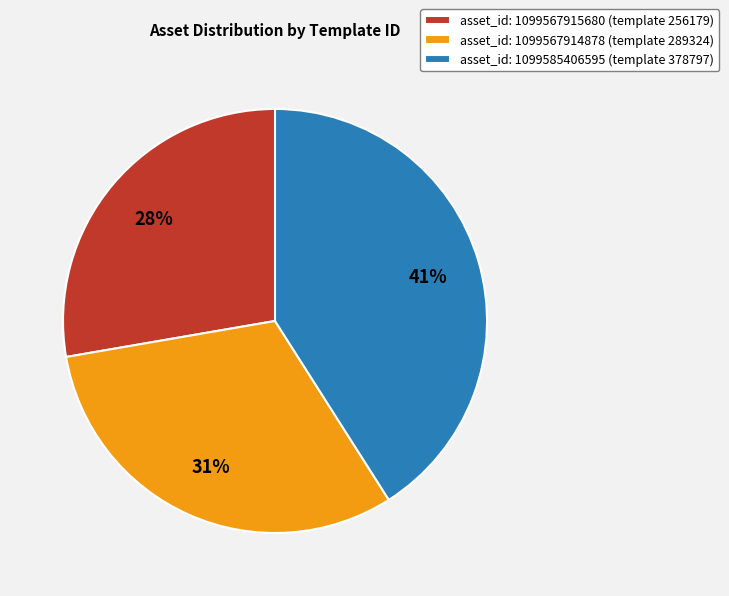

Between asset_id: 1099567915680 (template 256179) and asset_id: 1099585406595 (template 378797), which is larger?

asset_id: 1099585406595 (template 378797)